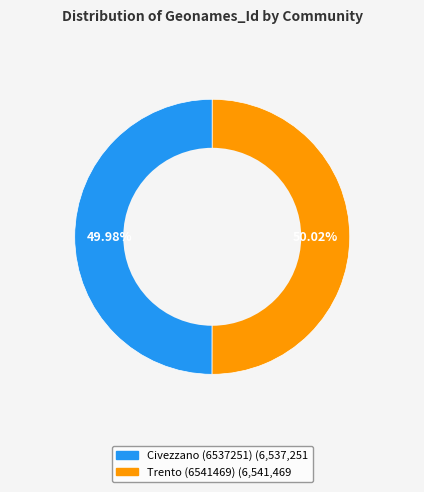

True or false: Trento (6541469) accounts for 50% of the total.

True